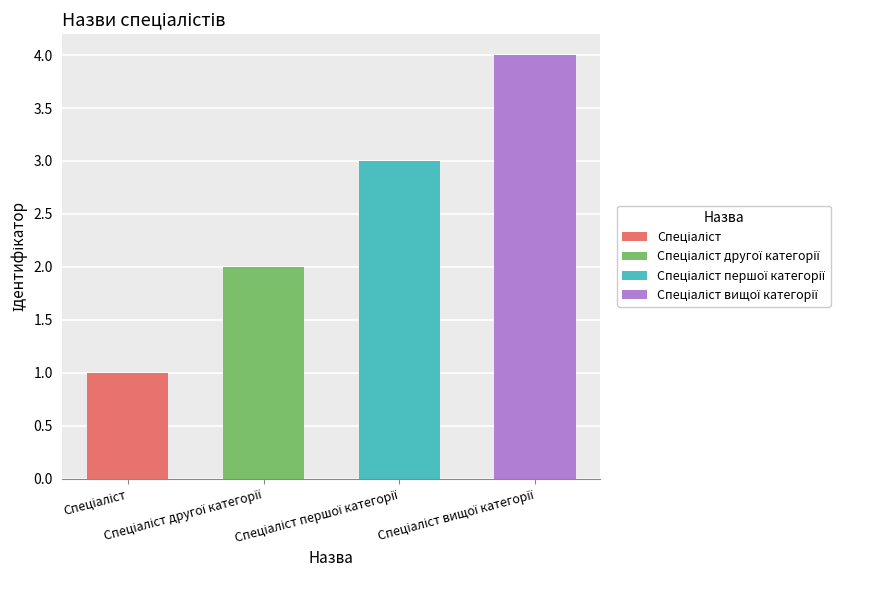

Which label corresponds to the smallest value in the chart?

Спеціаліст